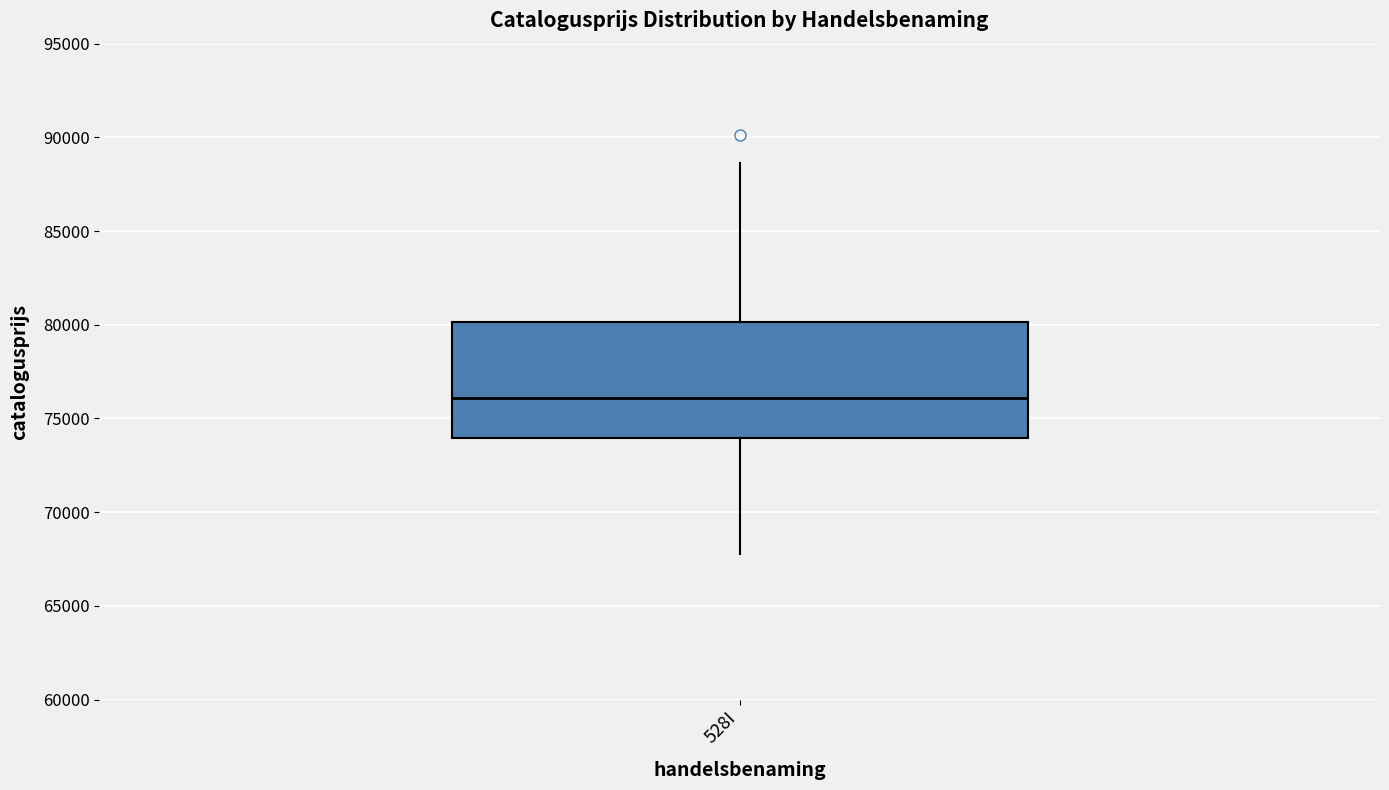

Where is the upper edge of the box for 528I on the y-axis? The values are not printed on the chart, so give them approximately, as read against the axis.

80000